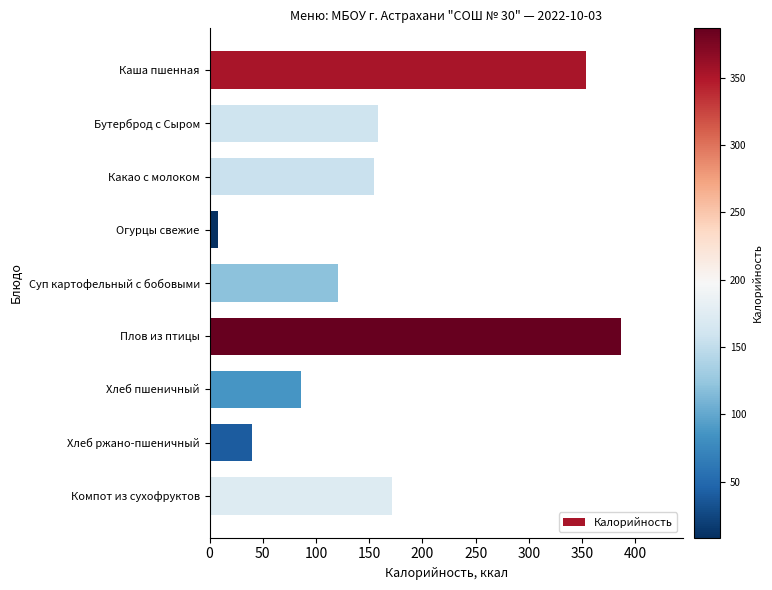

Reading bottom to top, list all the values displayed in this chart.

Компот из сухофруктов=171.2	Хлеб ржано-пшеничный=40.2	Хлеб пшеничный=85.4	Плов из птицы=386.7	Суп картофельный с бобовыми=120.5	Огурцы свежие=8.4	Какао с молоком=154.7	Бутерброд с Сыром=158.2	Каша пшенная=353.6